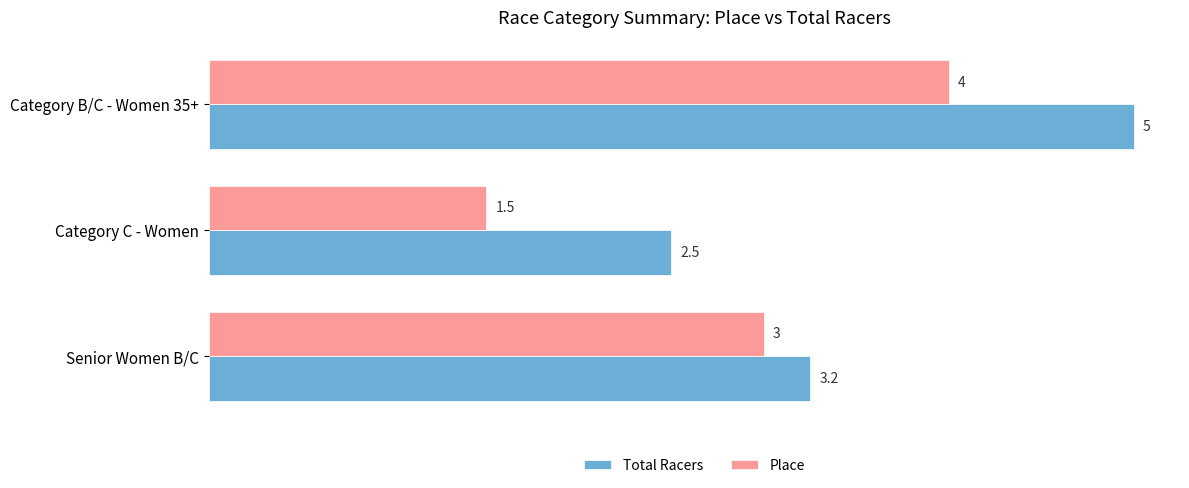

What are all the series names shown in the legend?

Total Racers, Place